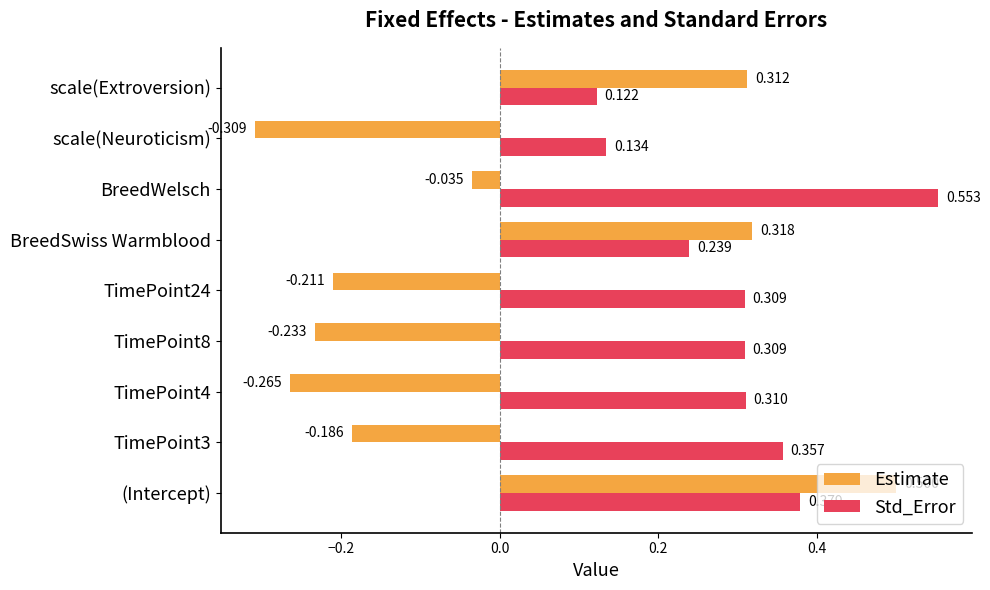

List the series in order of their peak value, highest first.

Std_Error, Estimate